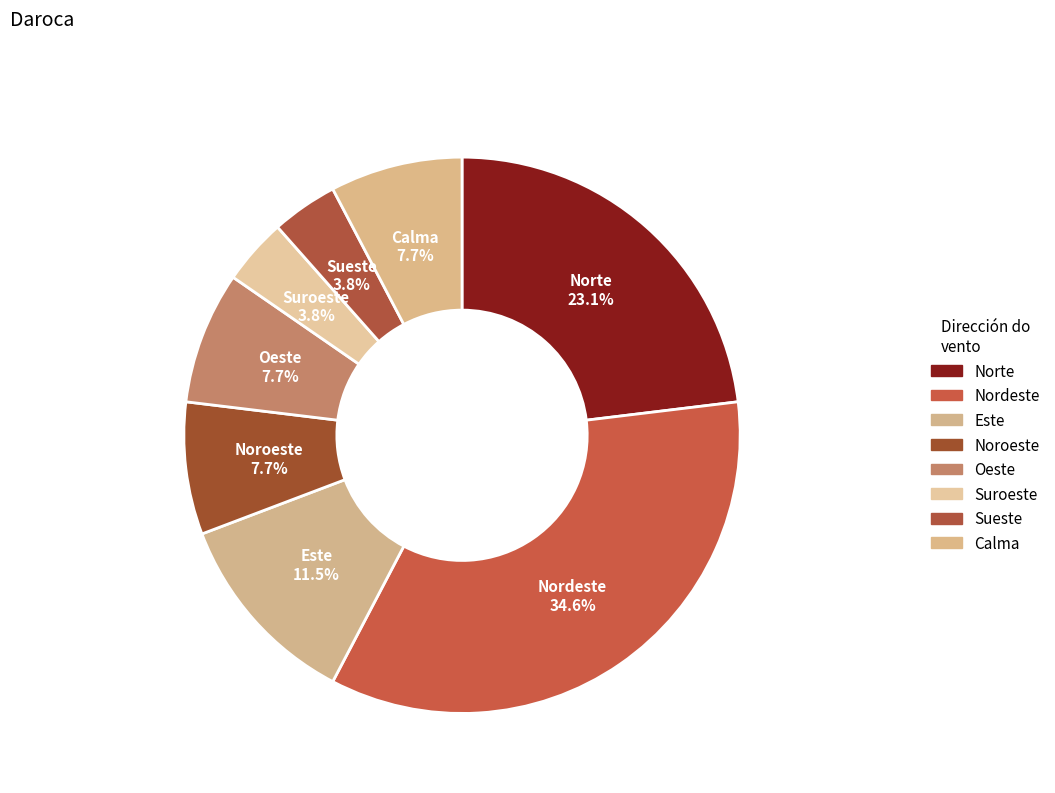

Does Nordeste represent more than half of the total?

No